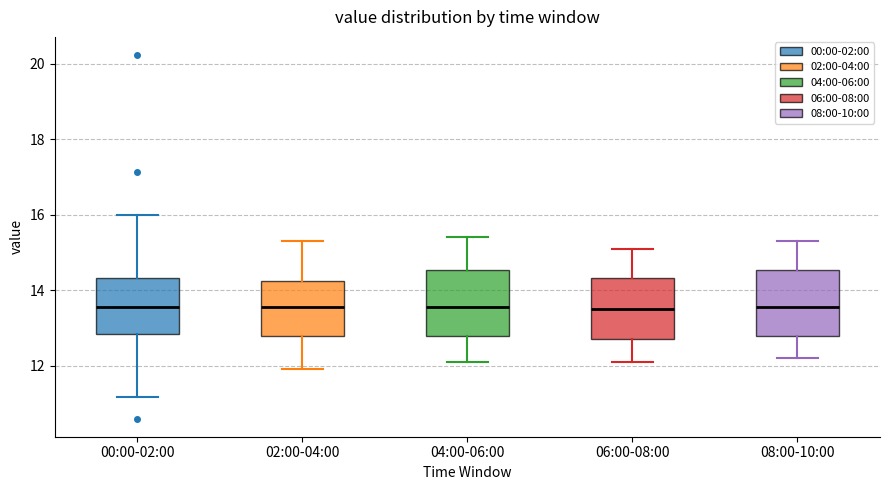

Where is the upper edge of the box for 02:00-04:00 on the y-axis? The values are not printed on the chart, so give them approximately, as read against the axis.

14.2